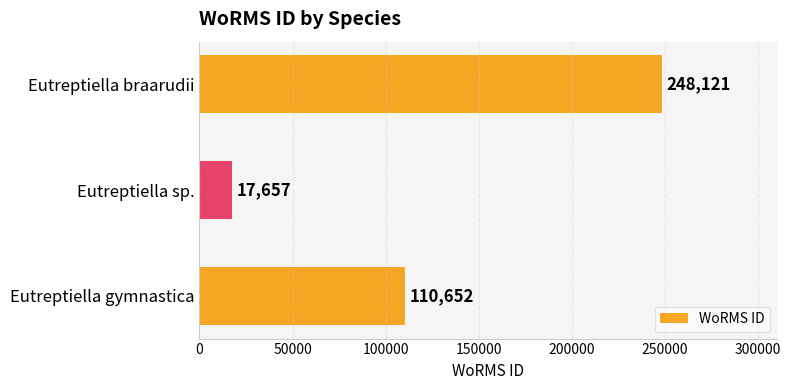

True or false: the data shows 68735 at Eutreptiella gymnastica.

False